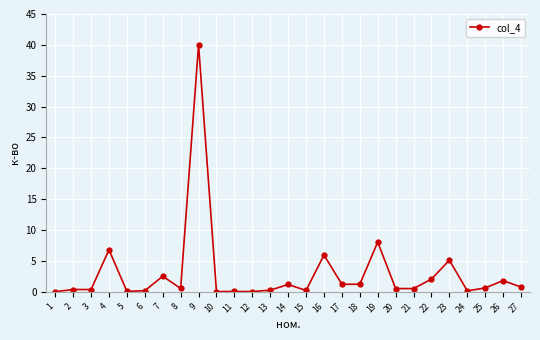

True or false: there are more than 0 points higher than both neighbors.

True